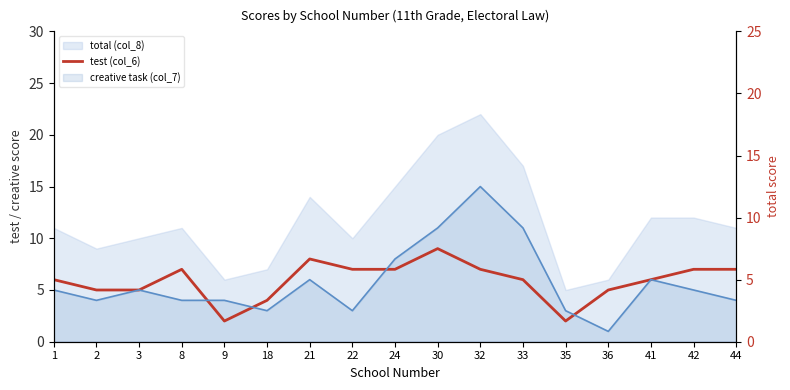

What is the ratio of the value at 18 to the value at 24?

0.6